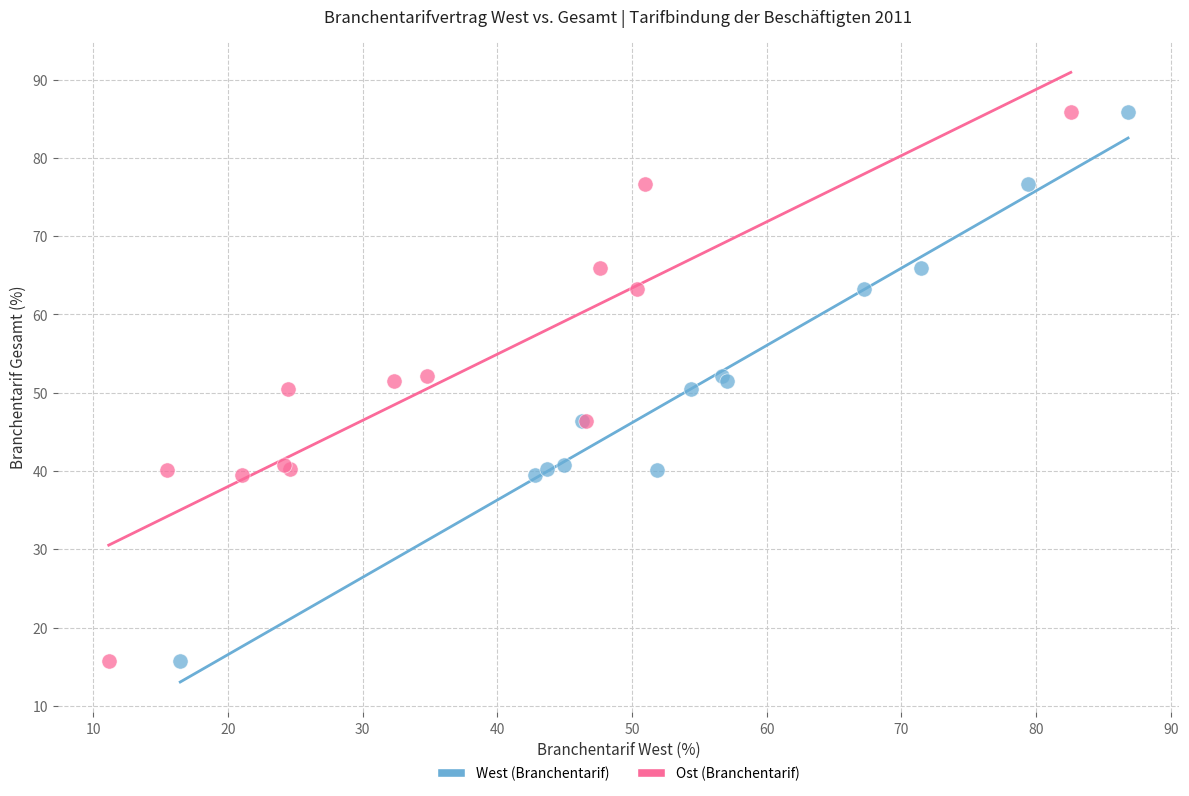

What are all the series names shown in the legend?

West (Branchentarif), Ost (Branchentarif)